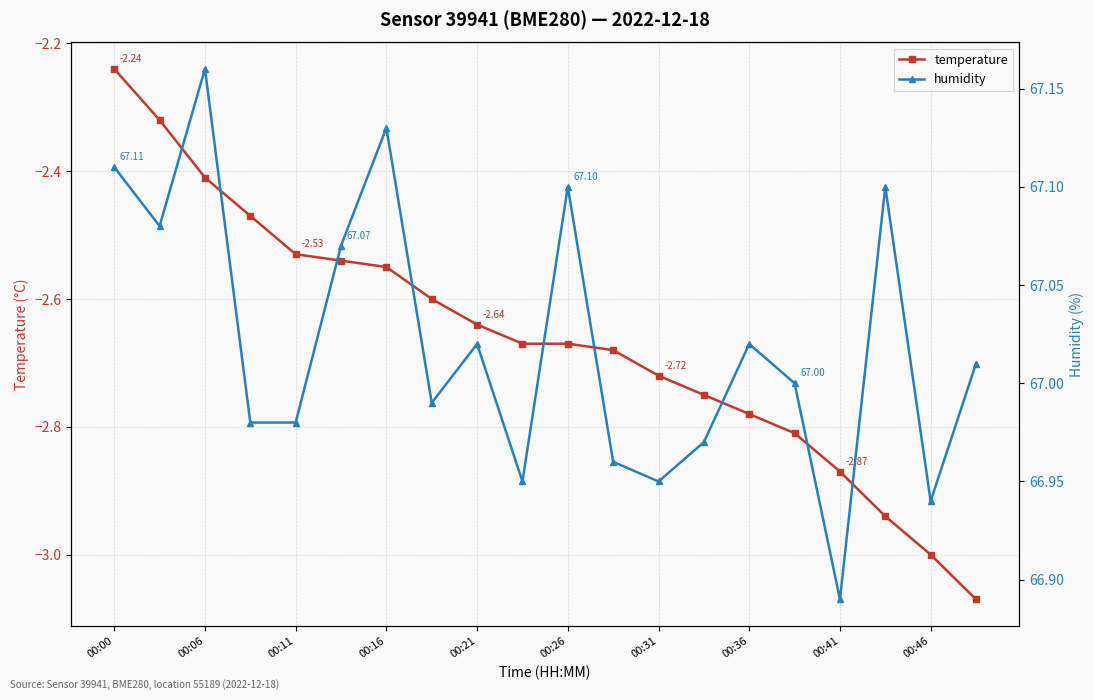

Is it true that humidity equals 67.0 at 15?

True